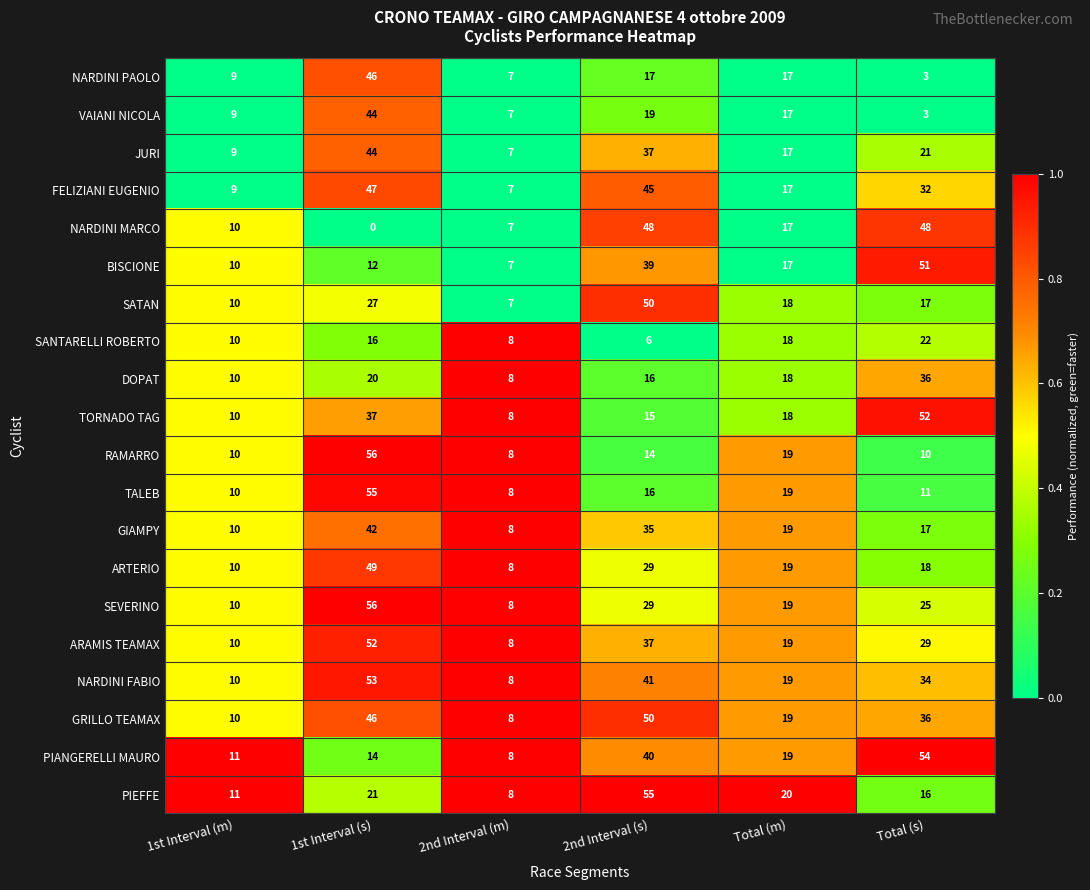

Which series has the largest total across all categories?

GRILLO TEAMAX